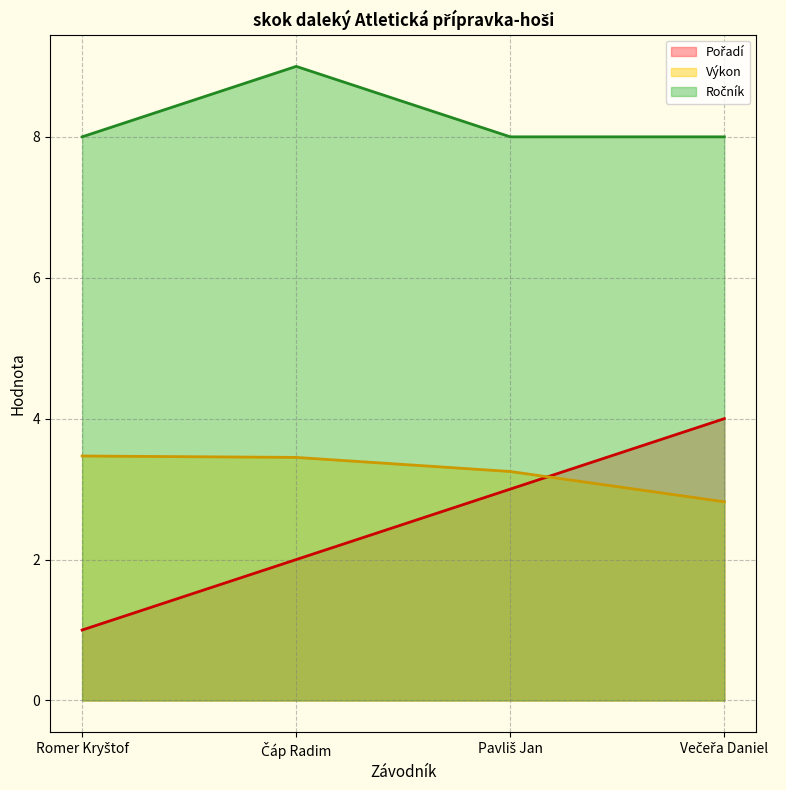

Between Pavliš Jan and Večeřa Daniel, which is larger?

Večeřa Daniel